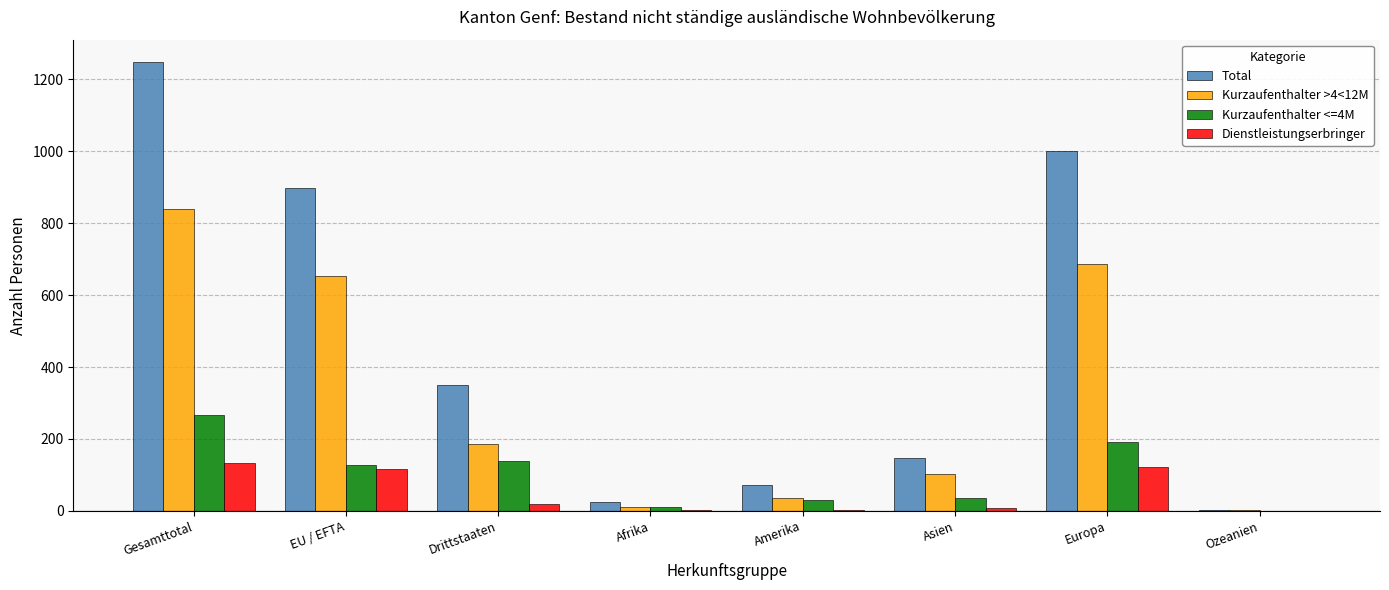

What is the sum of the Kurzaufenthalter <=4M values at Drittstaaten and Asien?

174